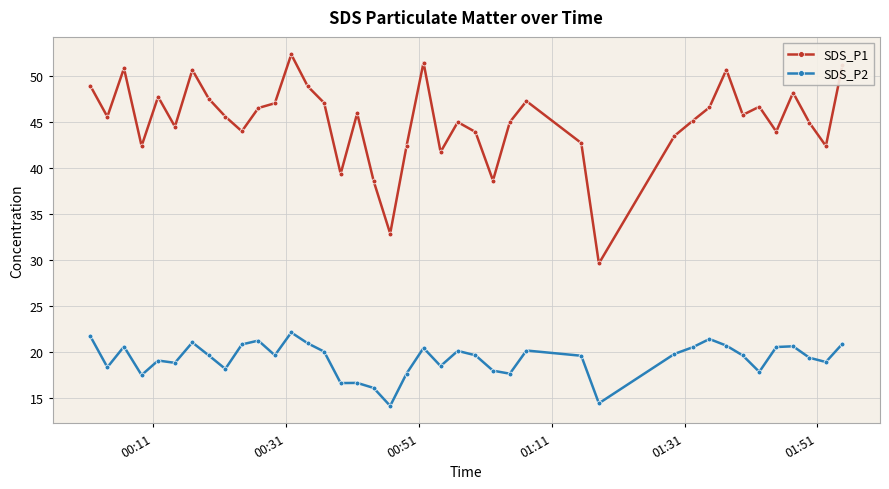

Which series has the widest spread of values?

SDS_P1